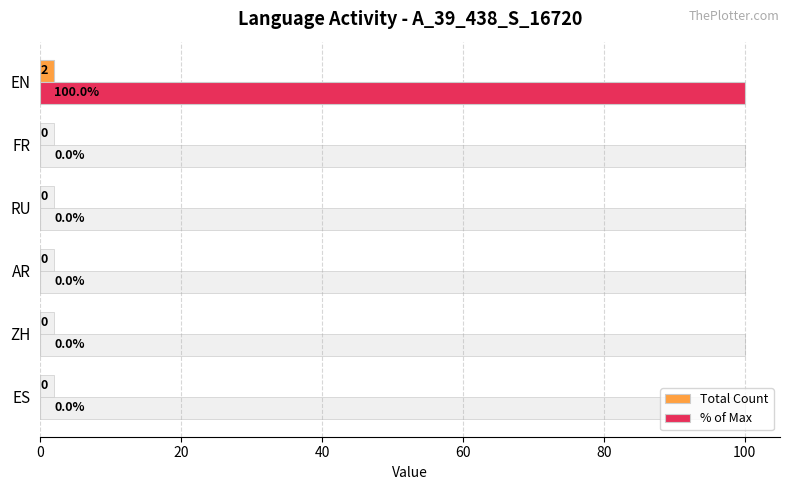

How many bars are there in total?

12